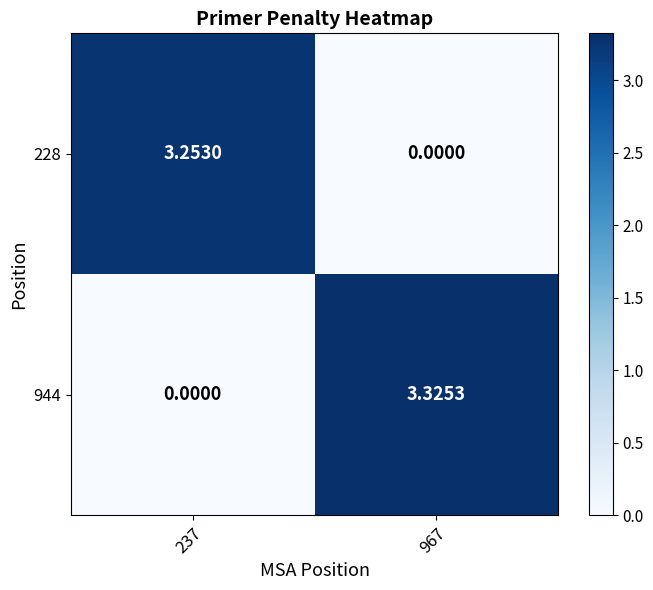

Is the value of 944 at 967 greater than the value of 228 at 237?

Yes